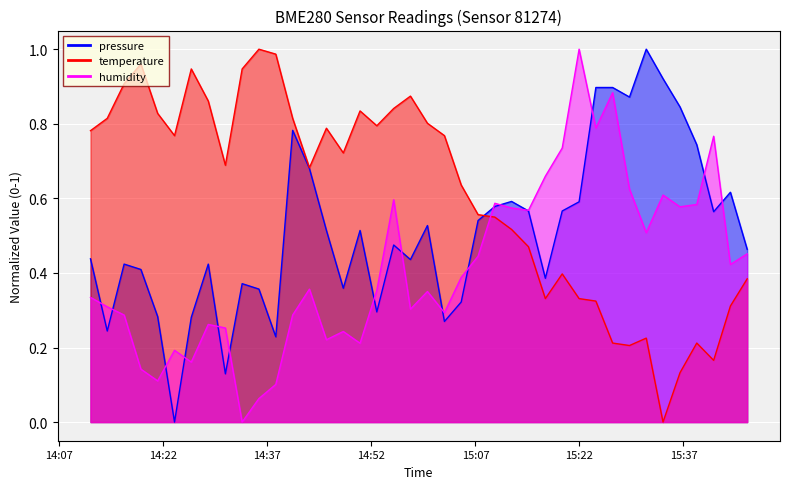

How many categories are shown in the chart?

40